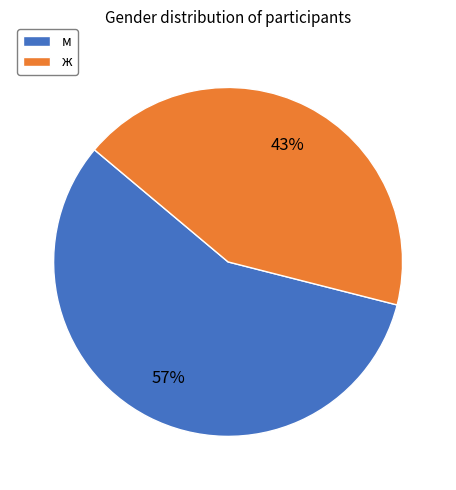

Do м and ж together represent more than half of the pie?

Yes